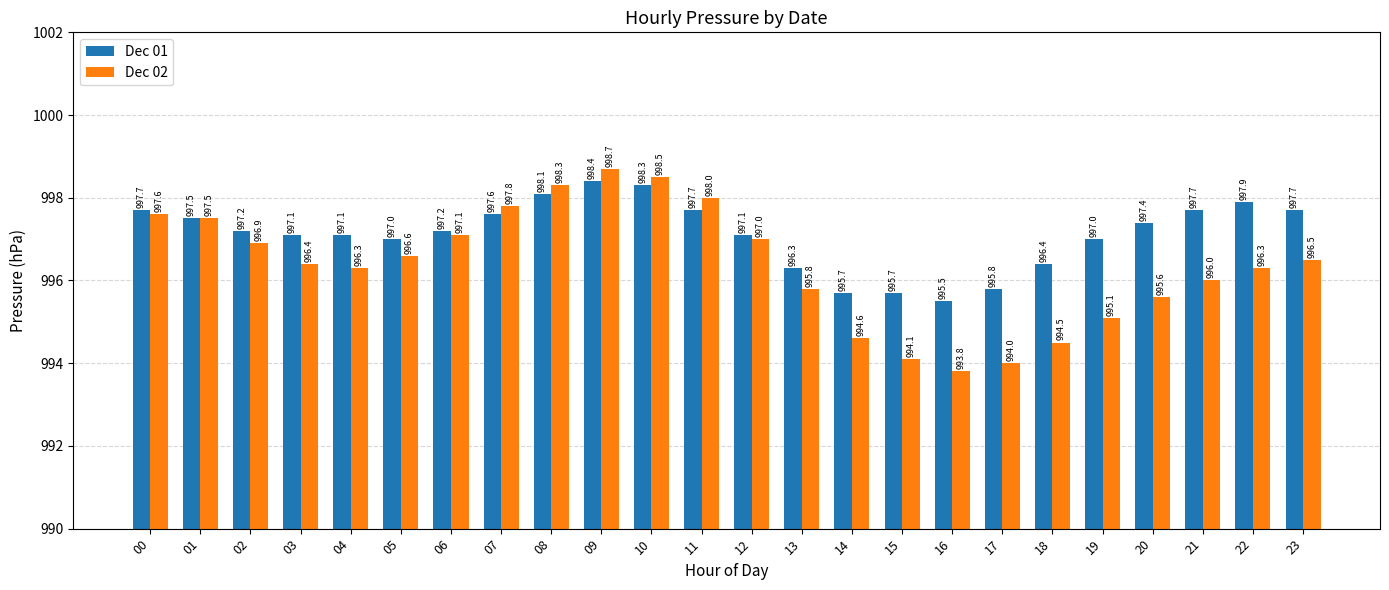

Which series has the widest spread of values?

Dec 02